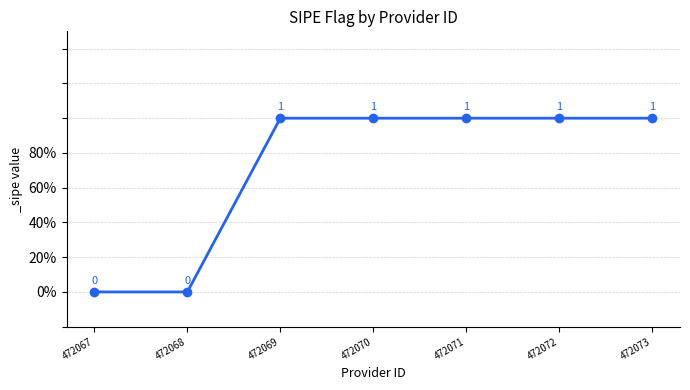

What is the value of the 4th point from the left?

1